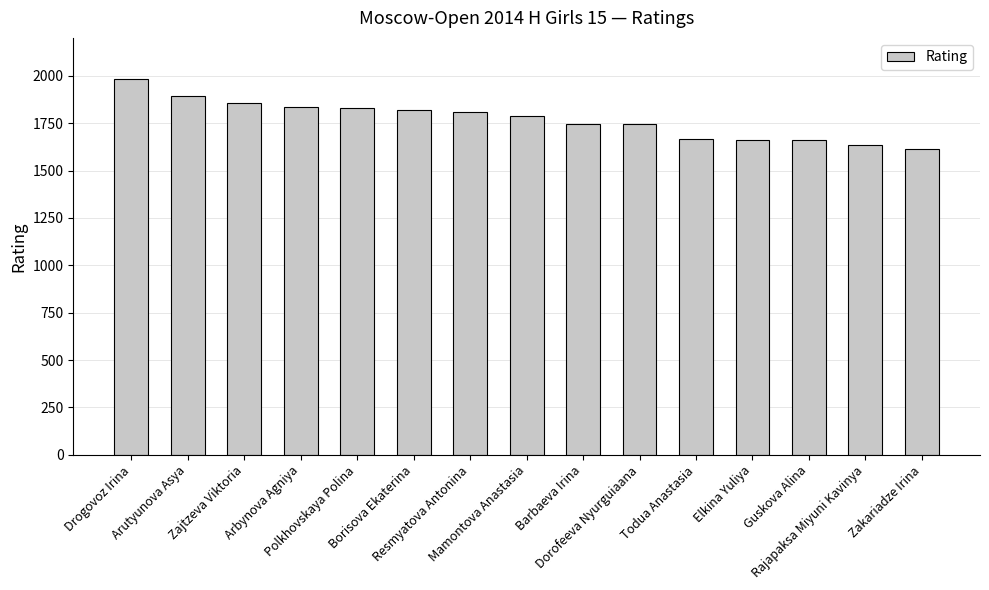

What is the minimum value shown in the chart?

1611